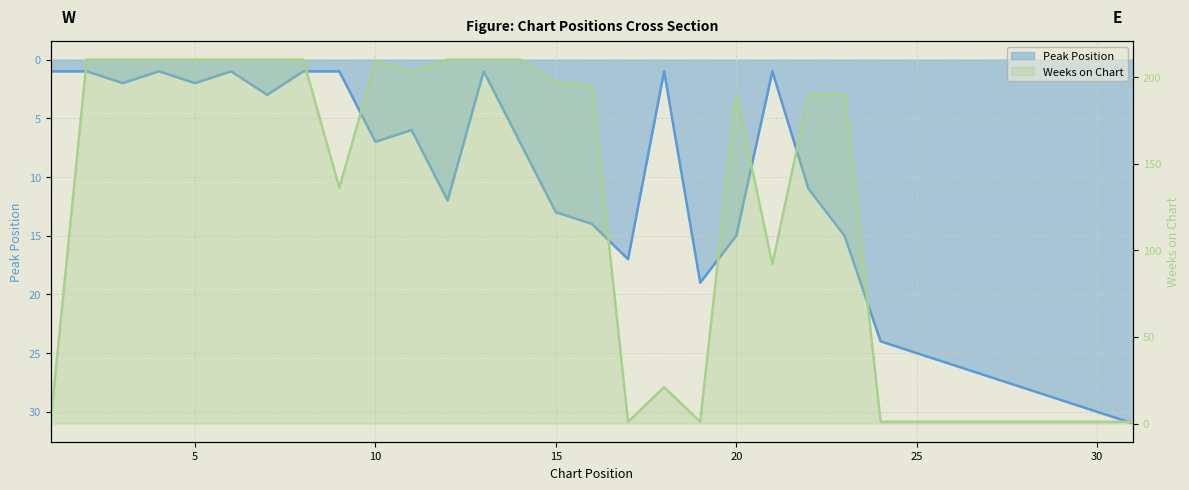

At which label is Weeks on Chart closest to 105?

21